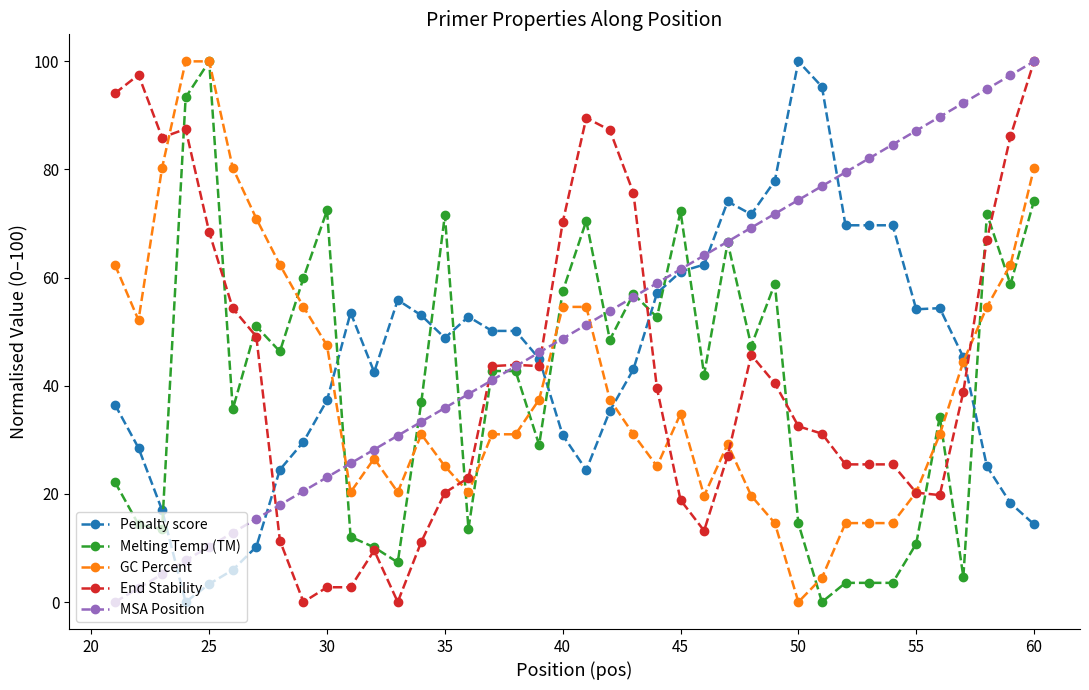

How many distinct data groups are displayed?

5